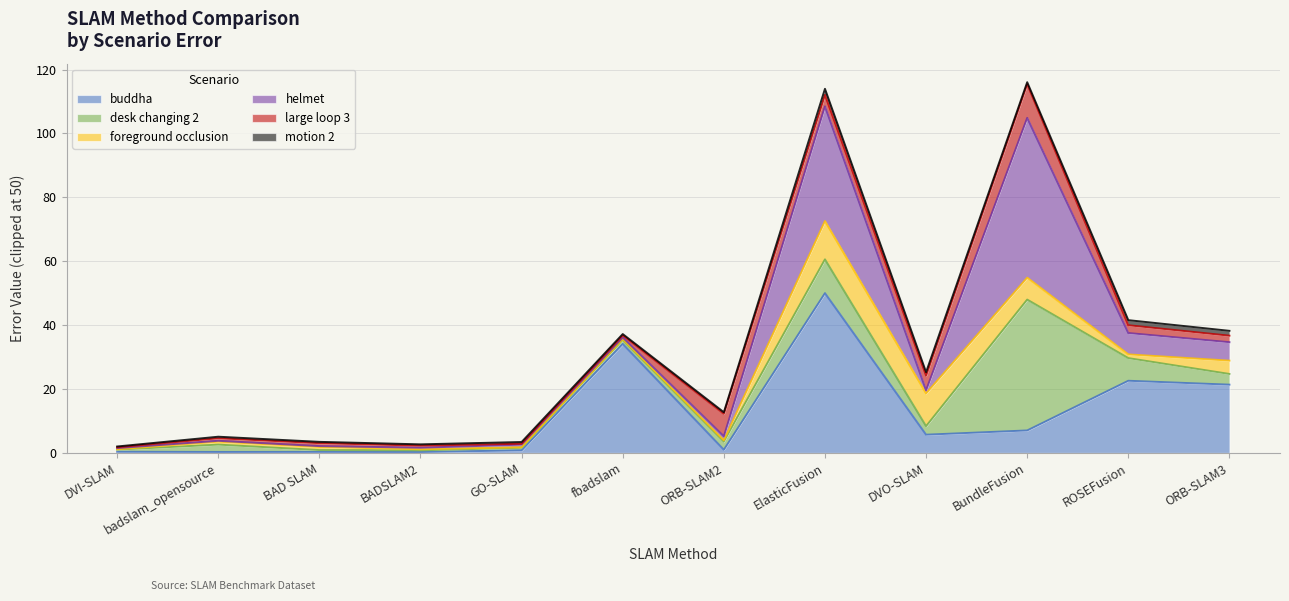

Which series has the largest total across all categories?

buddha